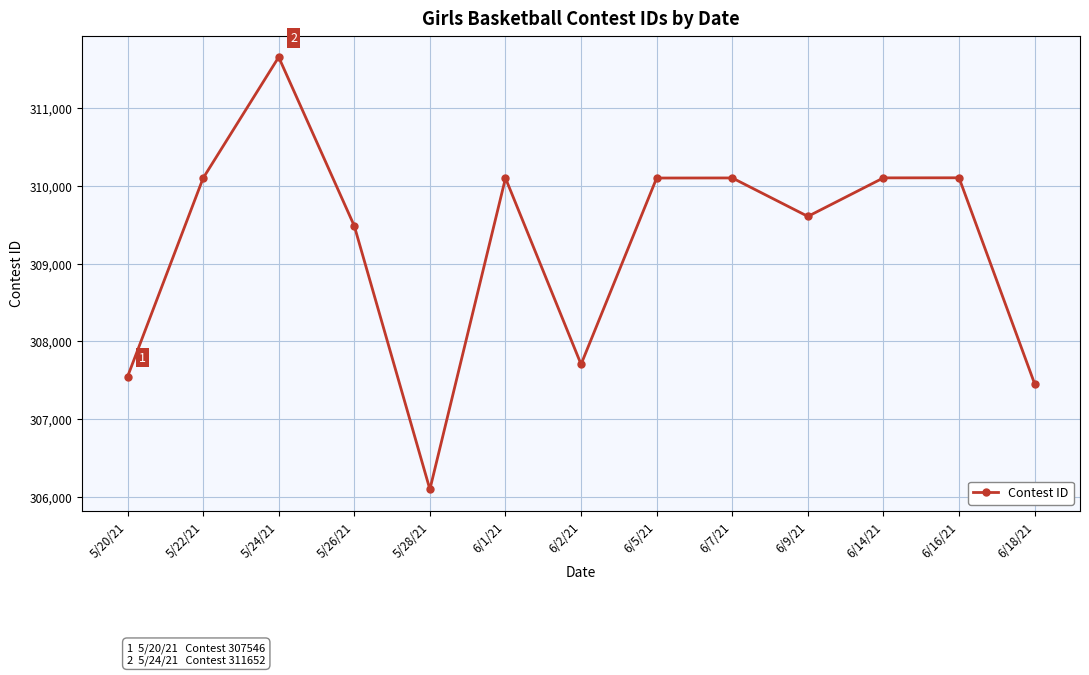

What is the average value?

309242